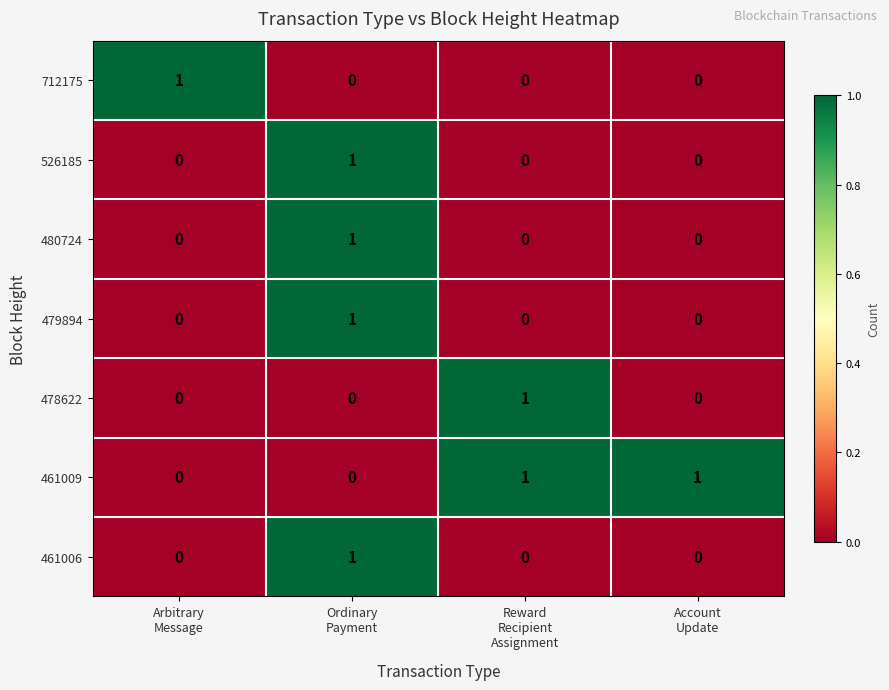

Count the number of data series in this chart.

7